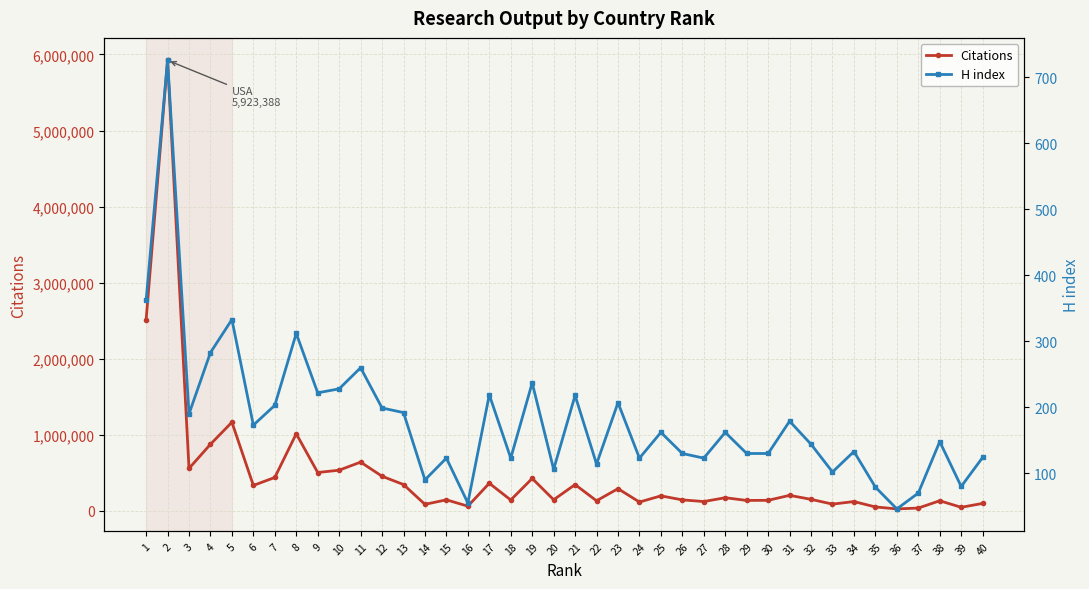

Which series has the largest total across all categories?

Citations